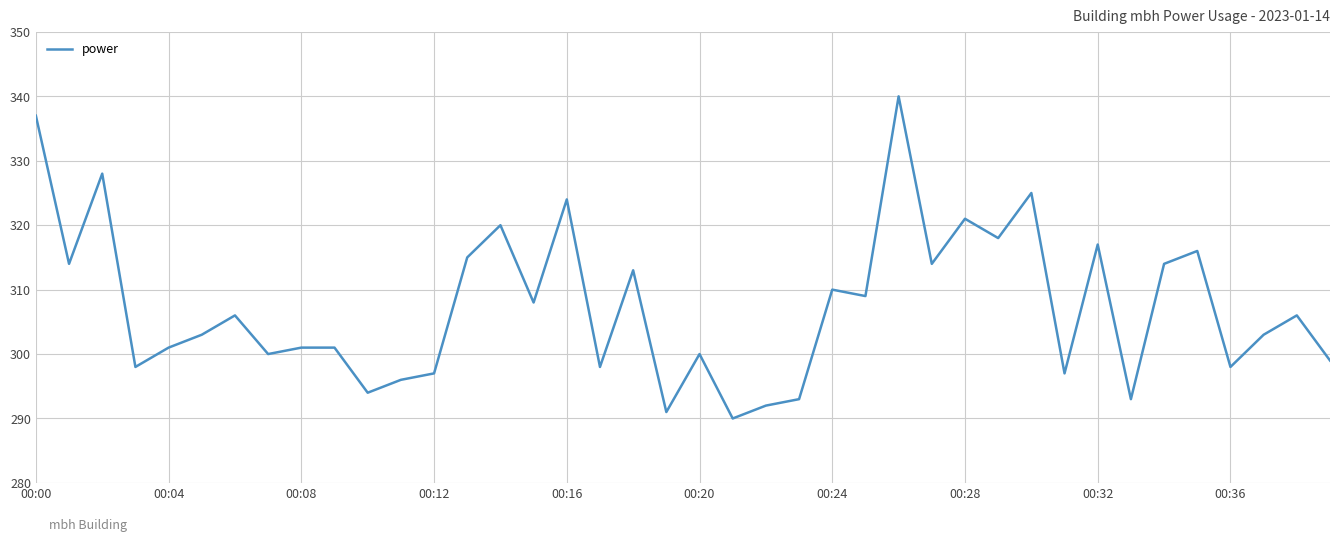

What is the minimum value shown in the chart?

290